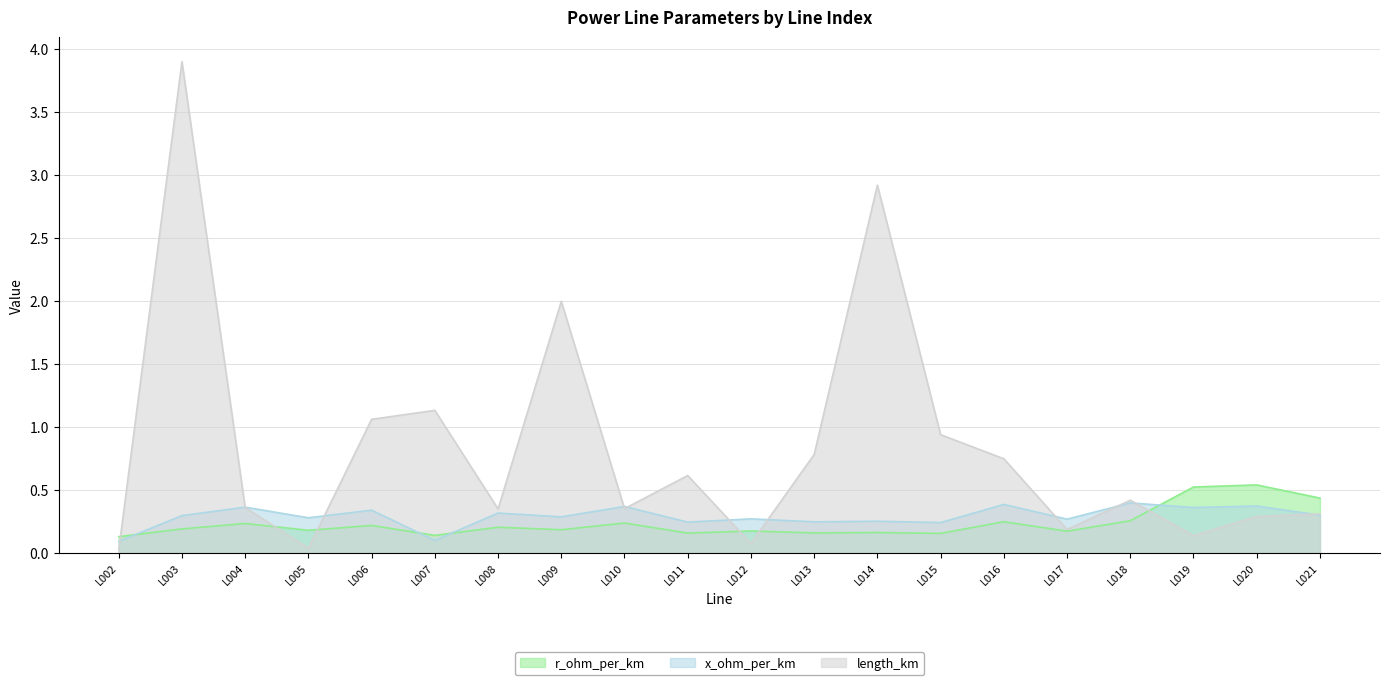

What is the spread (max minus min) of values at L016?

0.5